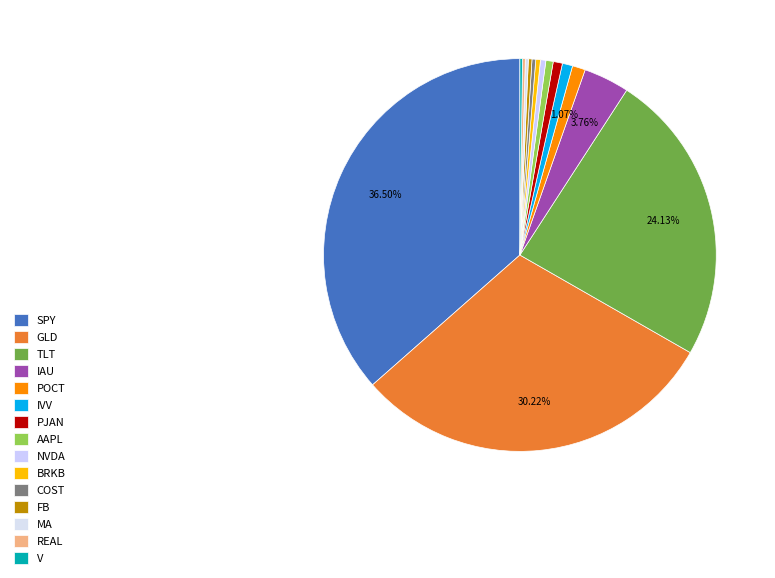

Approximately how many times larger is the value at REAL compared to POCT?

0.2